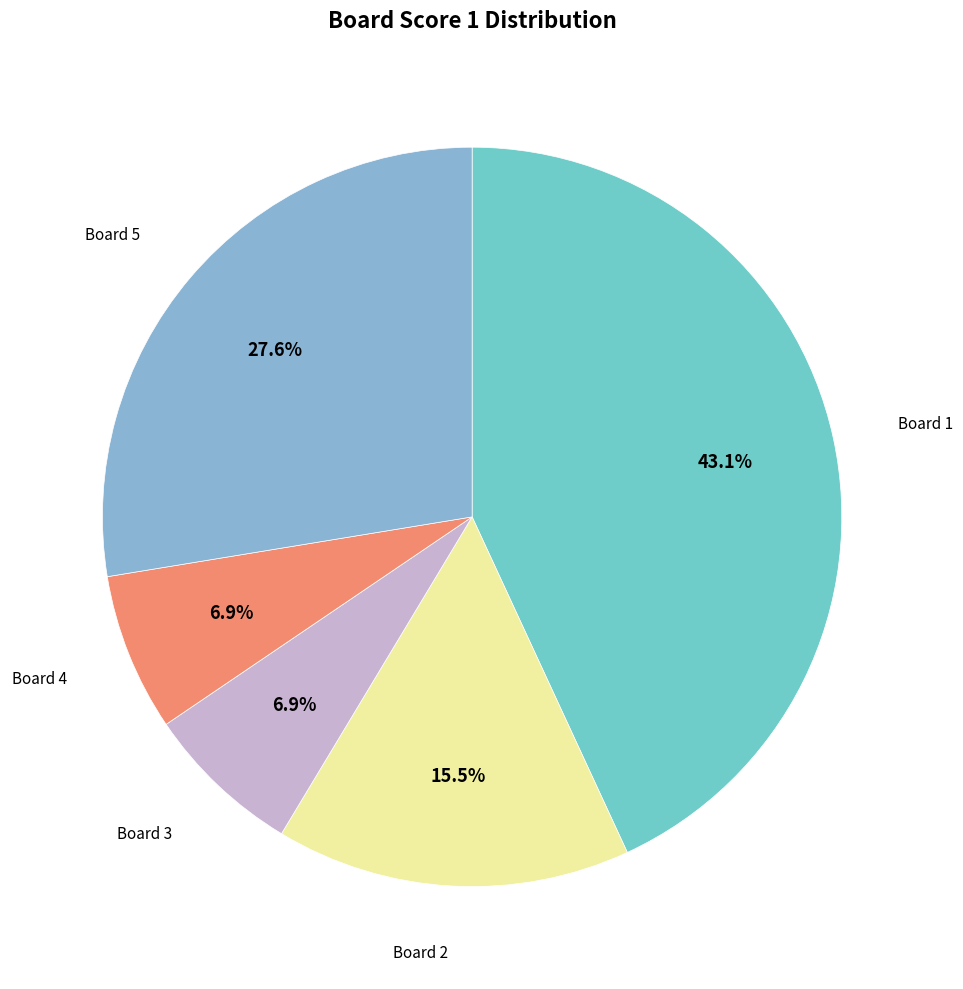

To the nearest percent, what is the difference between the largest and smallest slice percentages?

36%